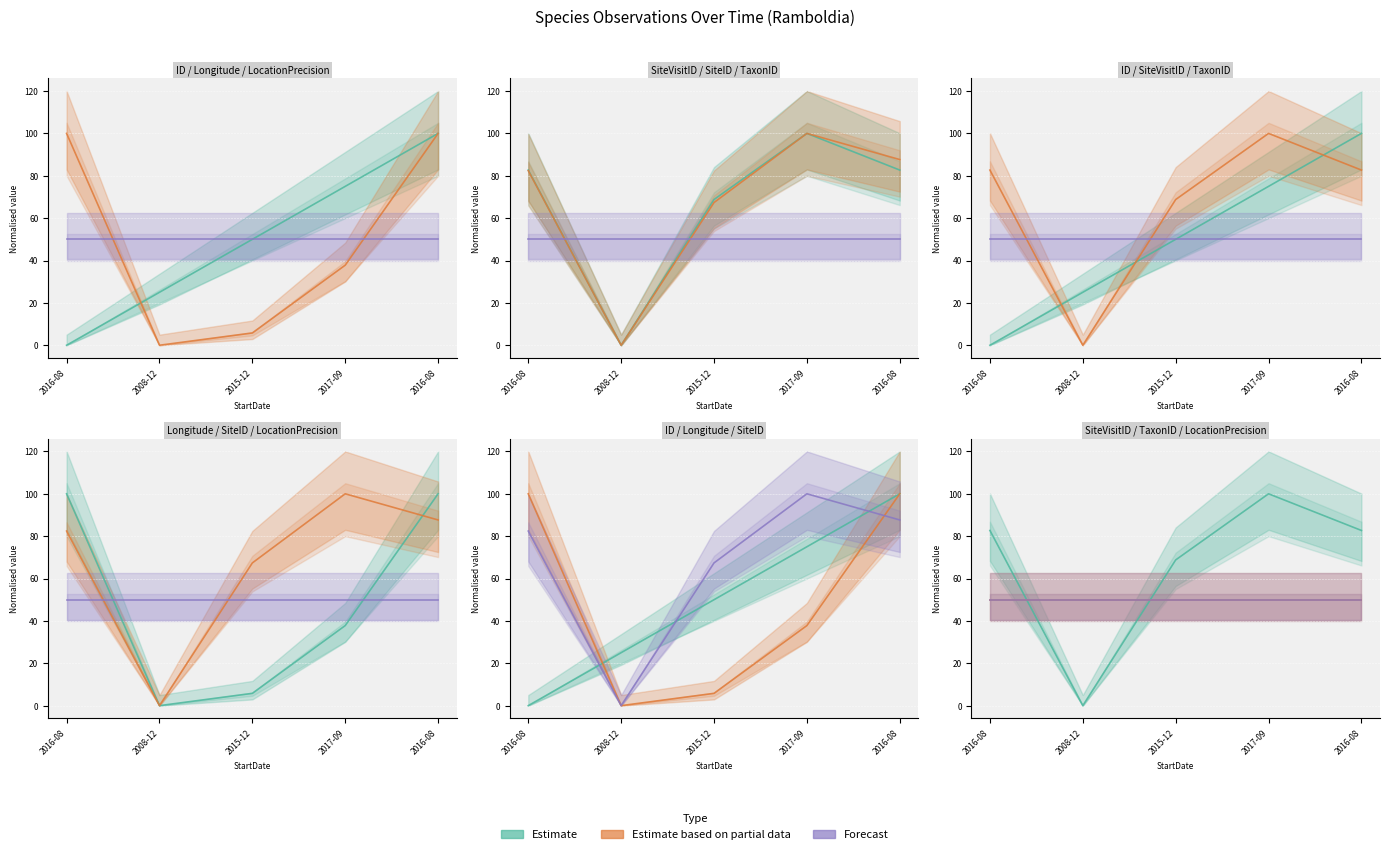

Which category has the lowest value across all series?

2016-08